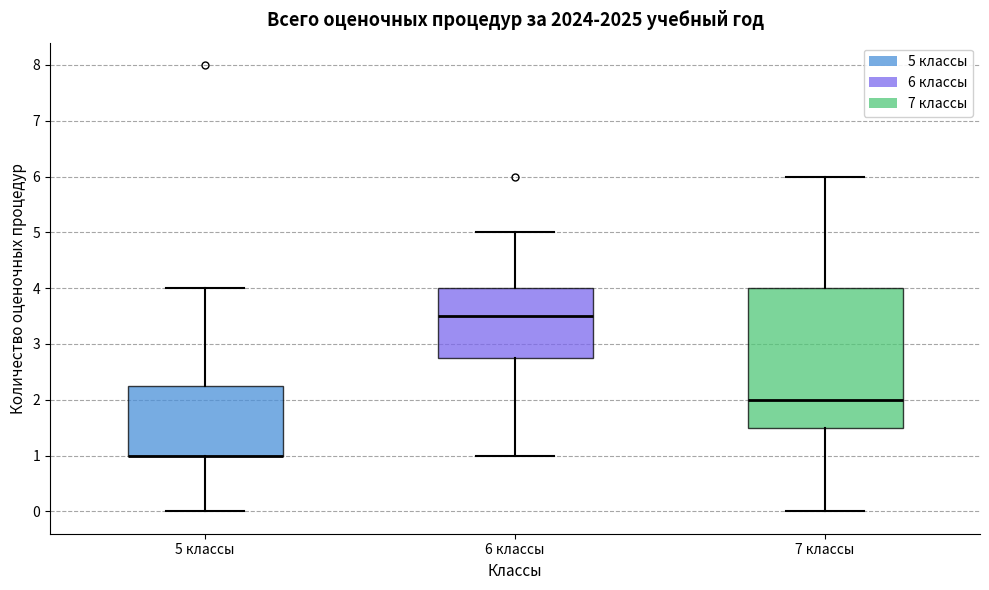

Reading left to right, transcribe this box plot: for each box, give where its median line is, the range the box spans, and where its two whiskers end, as read against the y-axis. The values are not printed on the chart, so give them approximately, as read against the axis.

5 классы: median 1.0 (drawn on the box's lower edge), box 1.0 to 2.3, whiskers 0.0 to 4.0
6 классы: median 3.5, box 2.8 to 4.0, whiskers 1.0 to 5.0
7 классы: median 2.0, box 1.5 to 4.0, whiskers 0.0 to 6.0